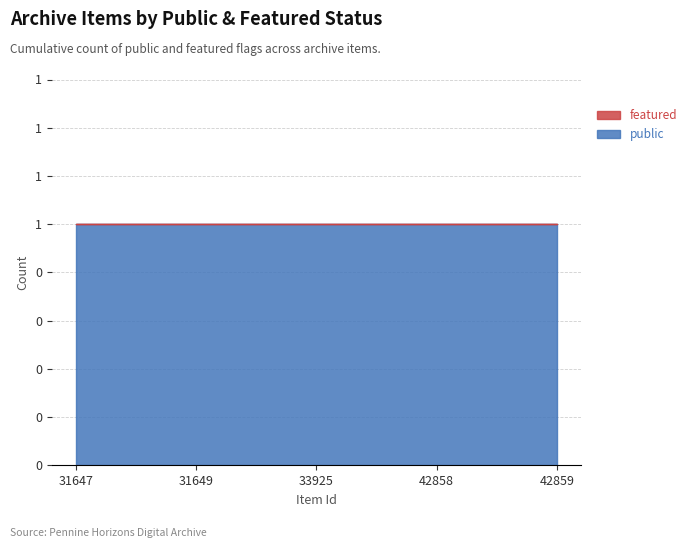

Which series has the largest total across all categories?

public